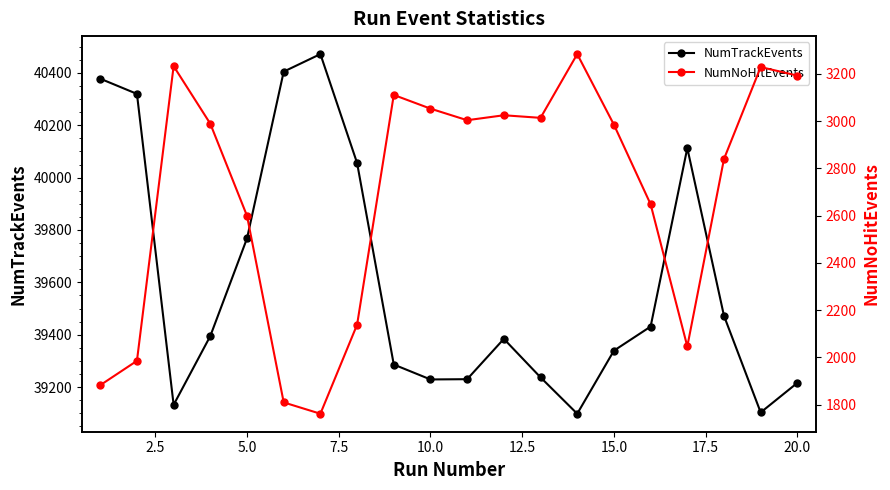

What is the maximum value for NumTrackEvents?

40472